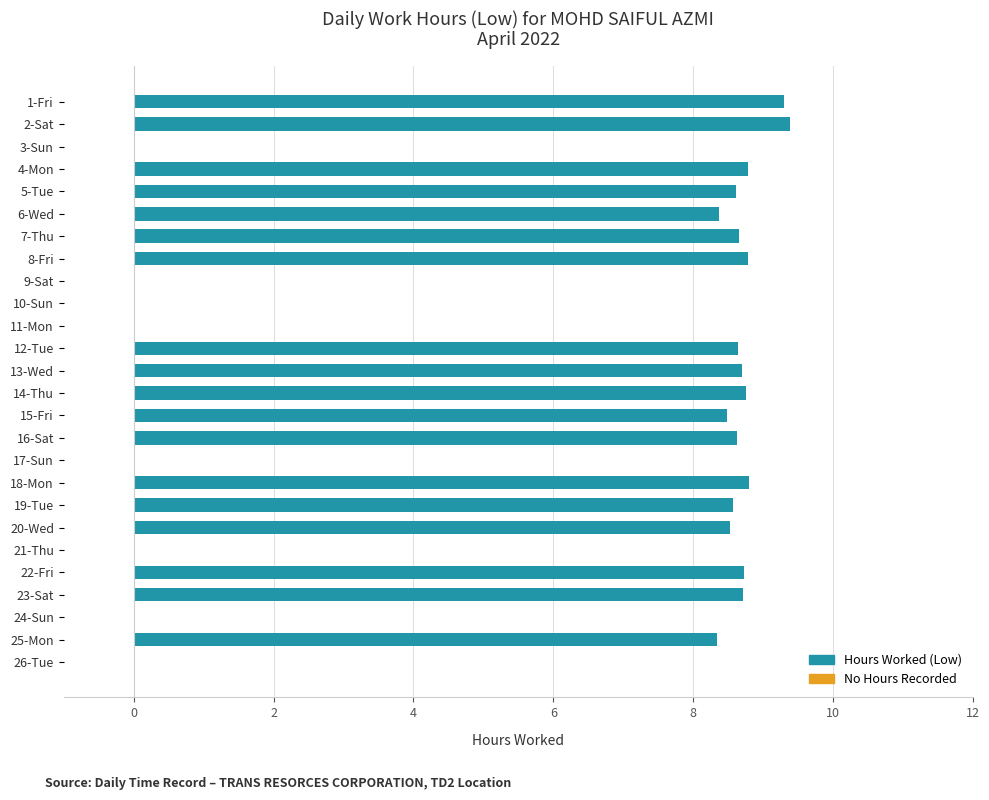

The chart shows a value of 0.0 at 24-Sun. True or false?

True